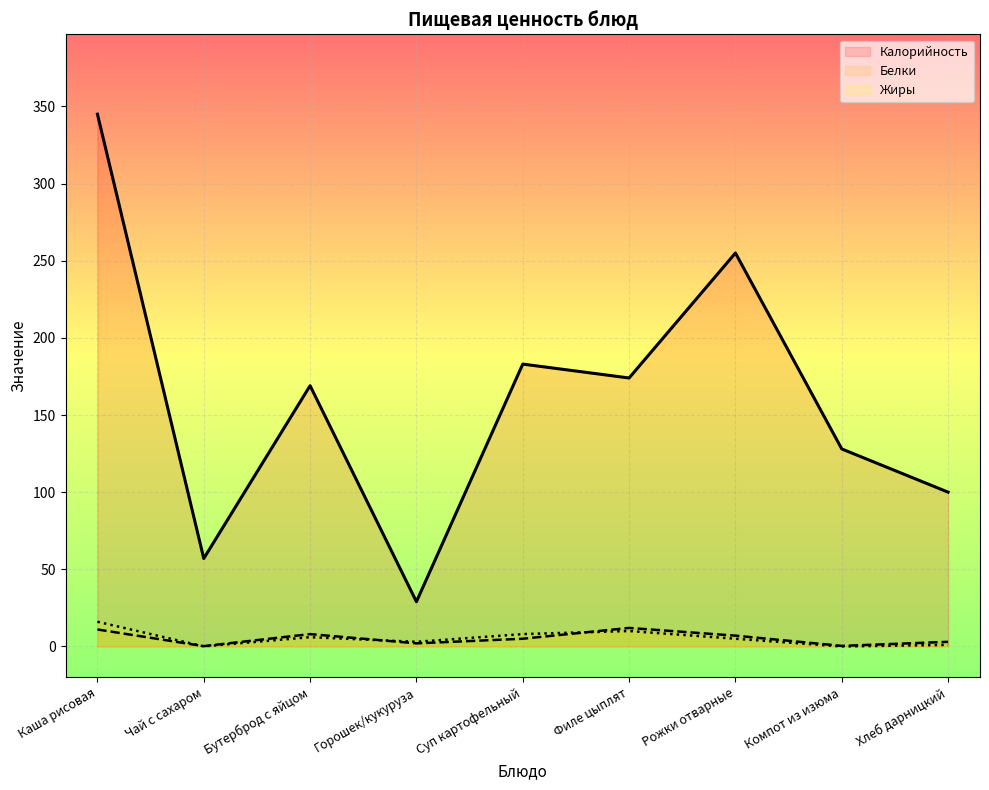

At how many categories does at least one series exceed 310?

1